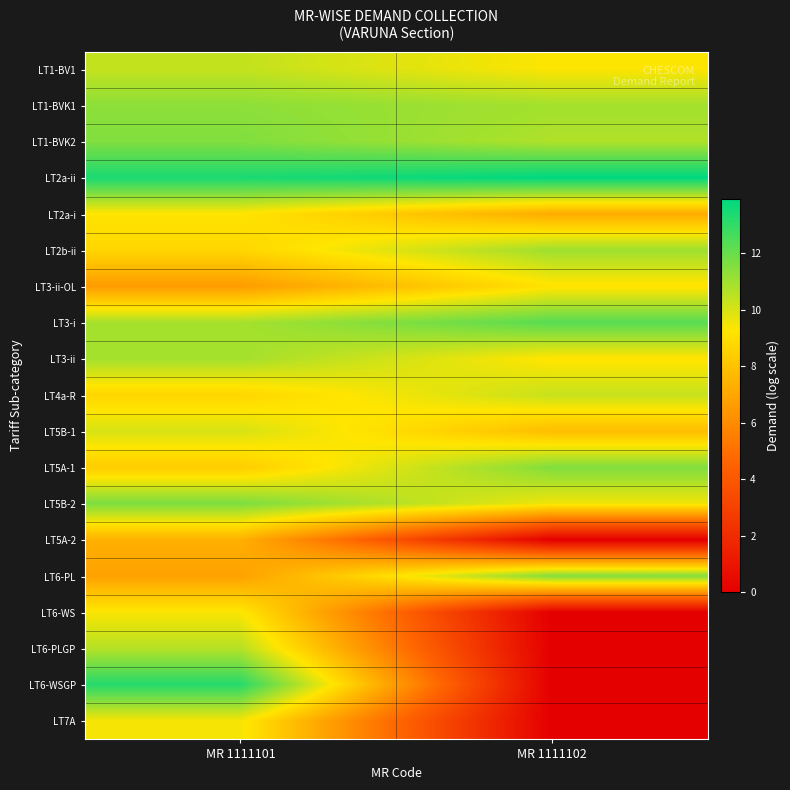

What is the total value across all series at MR 1111102?

144.5